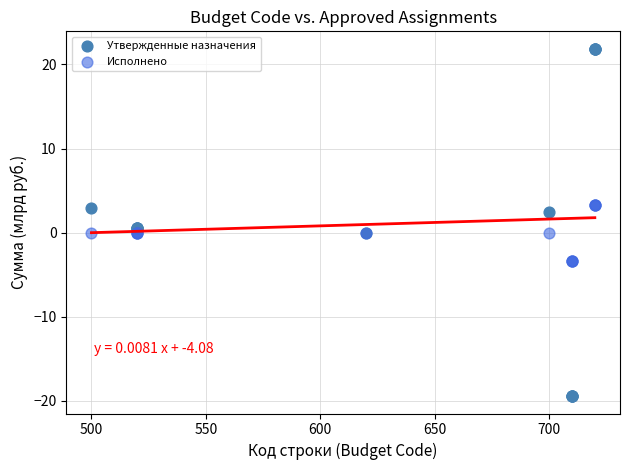

What are all the series names shown in the legend?

Утвержденные назначения, Исполнено